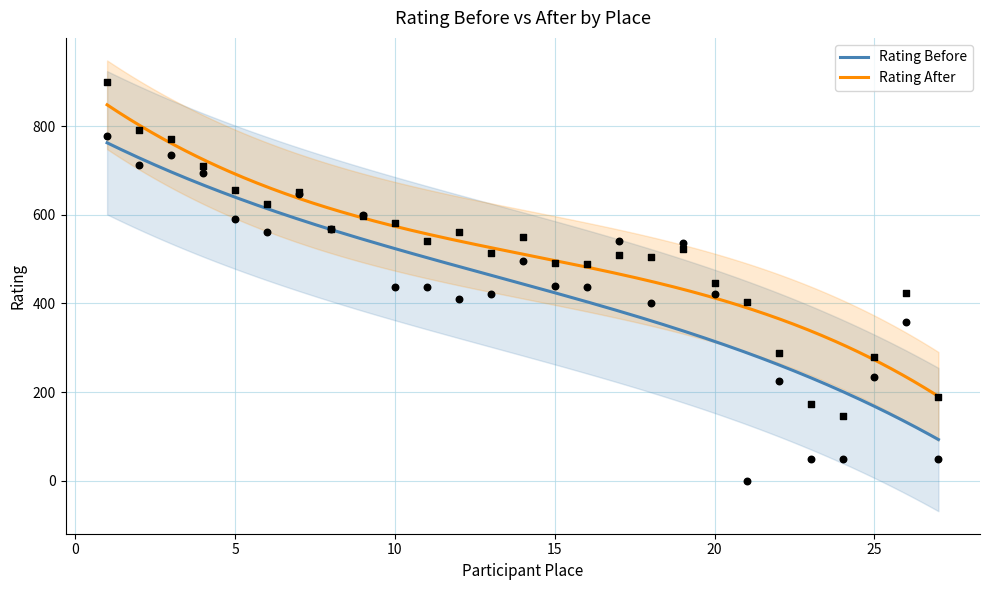

Which series has the largest total across all categories?

Rating After